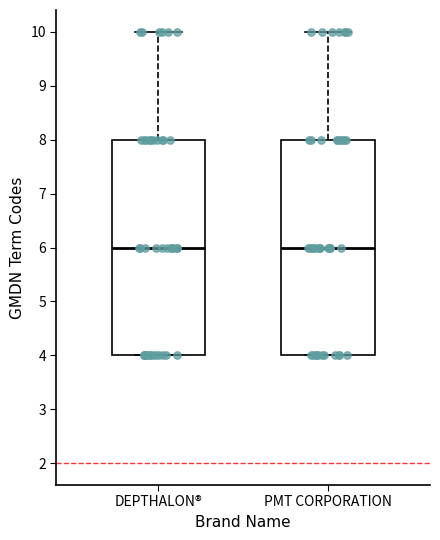

Where is the upper edge of the box for PMT CORPORATION on the y-axis? The values are not printed on the chart, so give them approximately, as read against the axis.

8